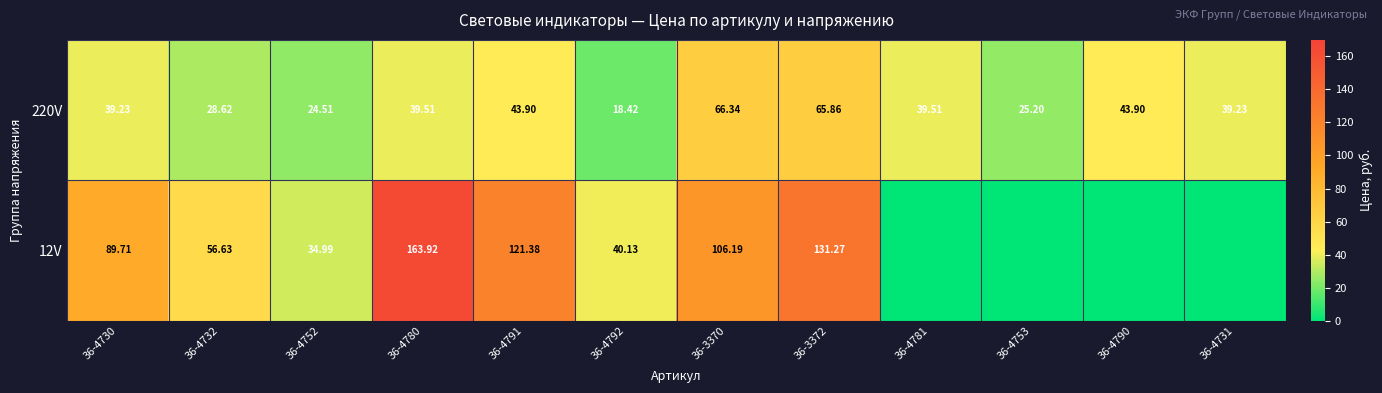

The 220V series shows 18.4 at 36-4792. True or false?

True